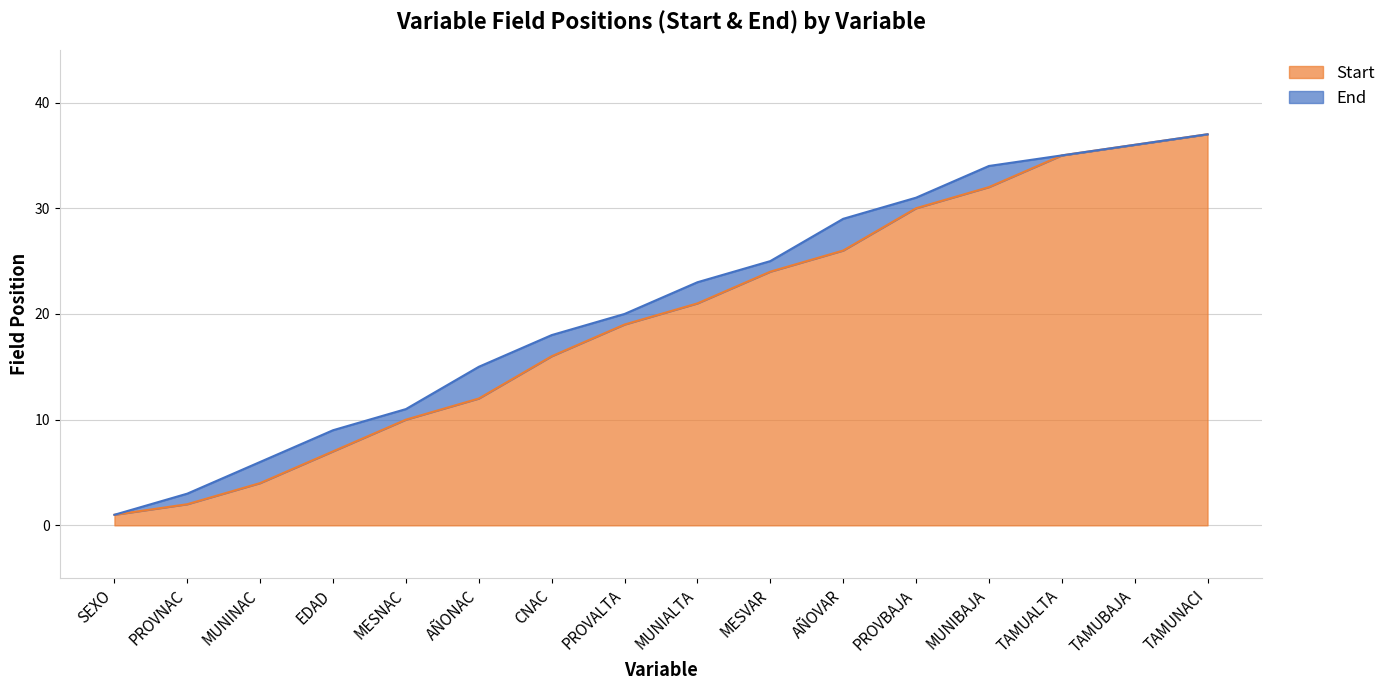

Read the Start value at TAMUNACI, to the nearest 10.

40